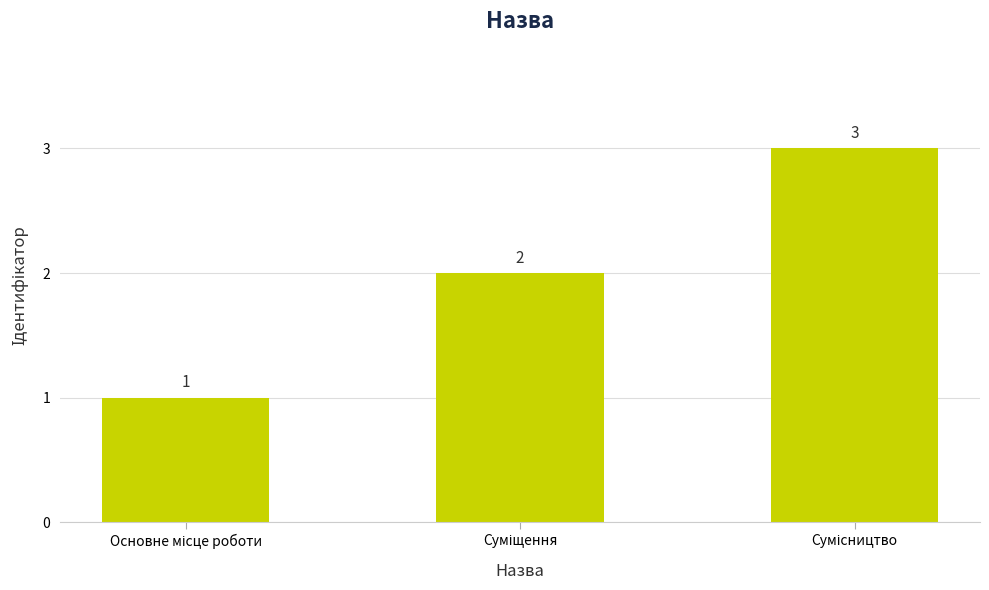

How many series are shown in this chart?

1